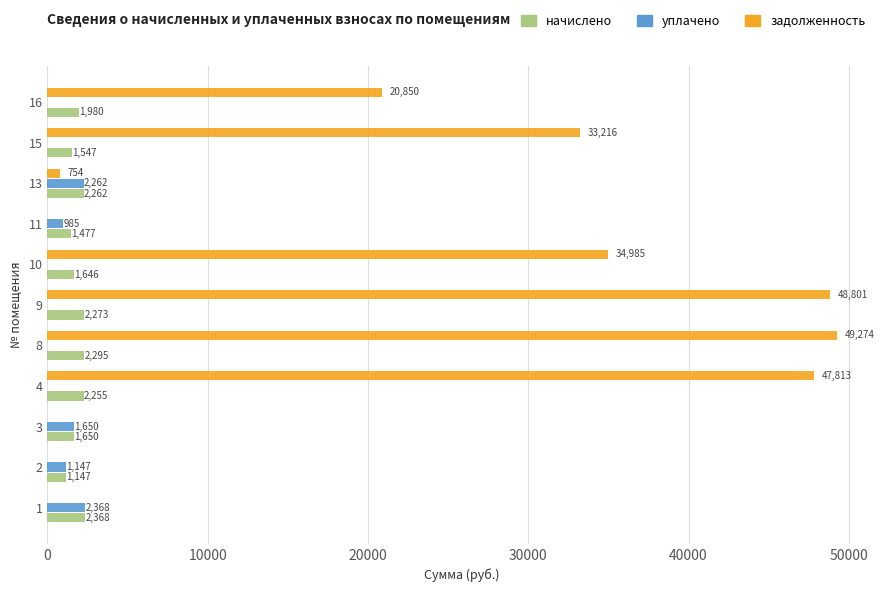

True or false: начислено has a value of 1477.4 at 11.

True